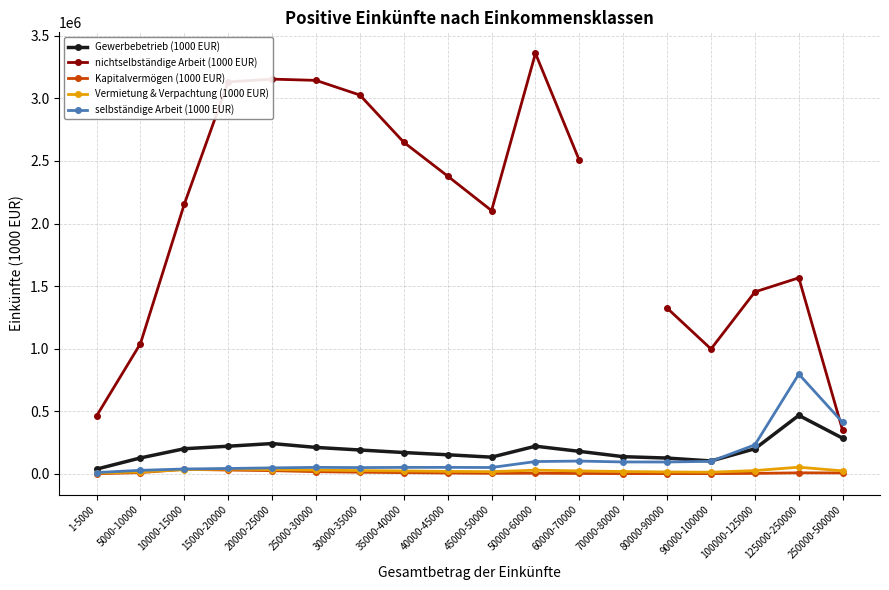

What is the label of the 17th point from the left?

125000-250000